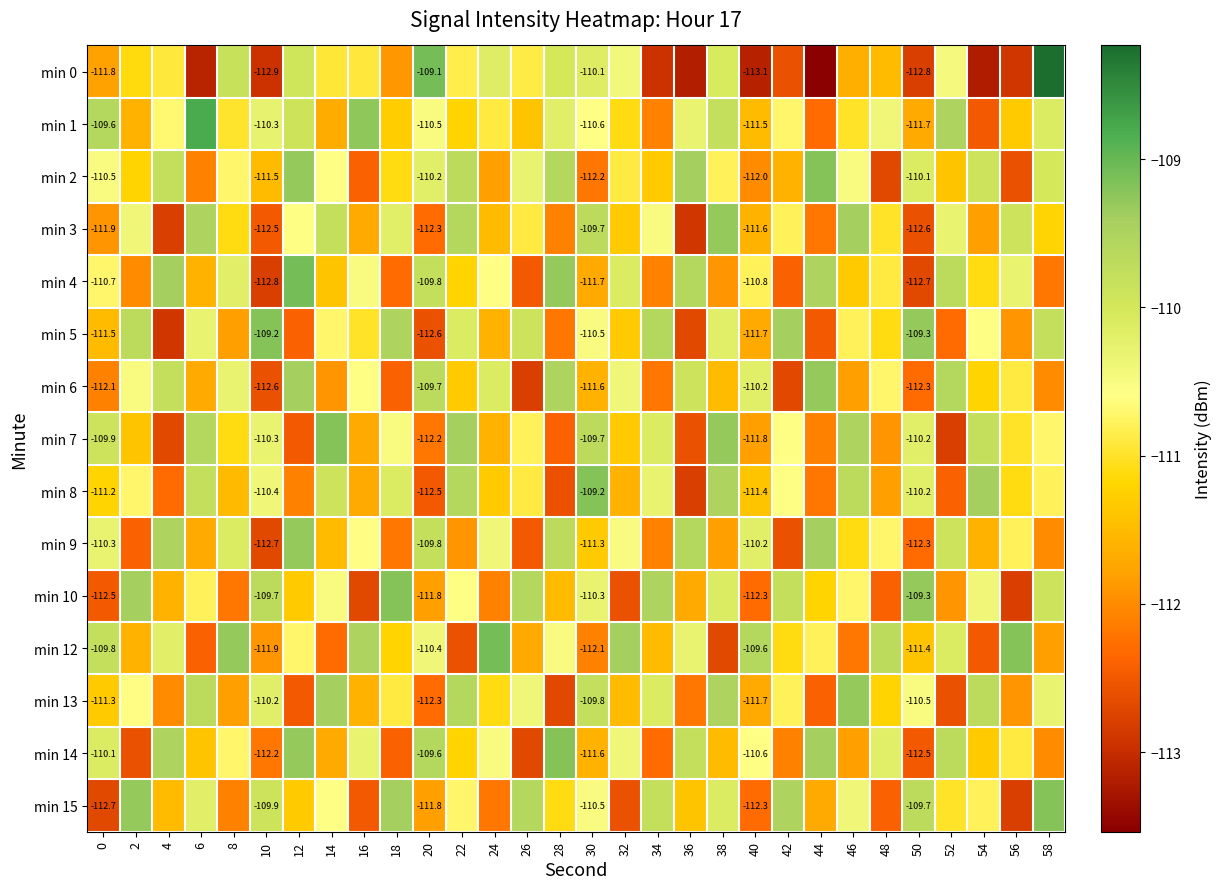

What is the average value of the min 0 series?

-111.4